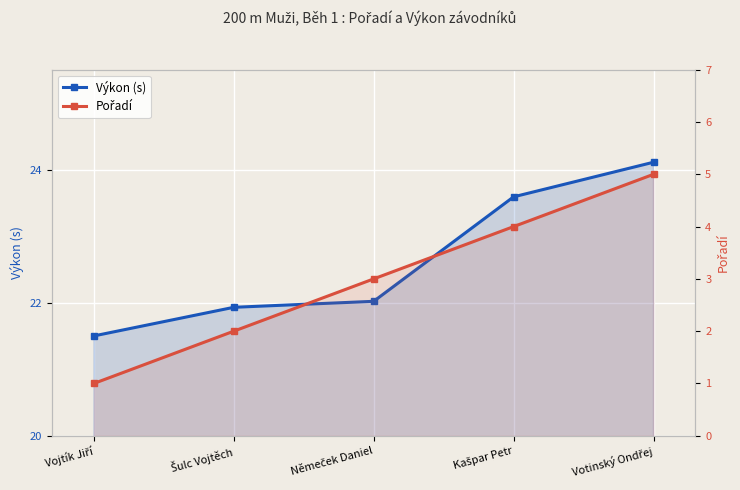

Which series changed the most between Šulc Vojtěch and Votinský Ondřej?

Pořadí